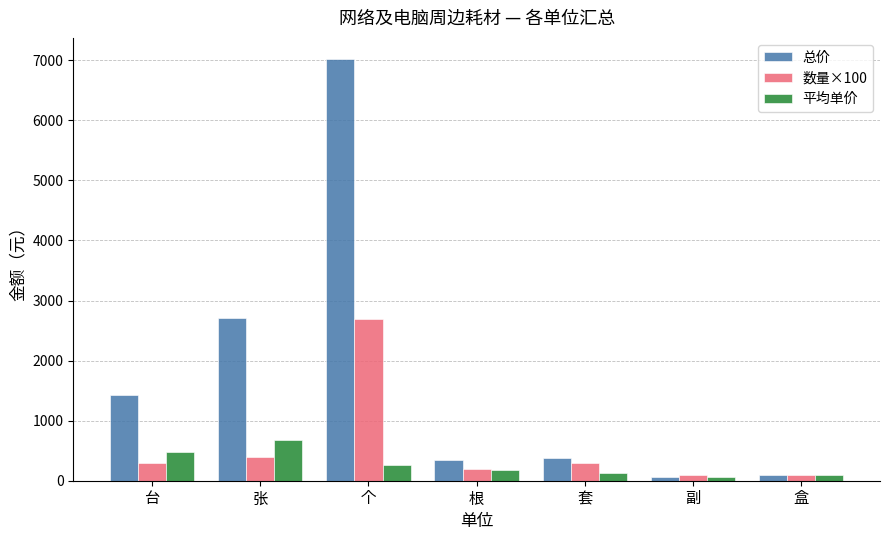

What is the difference between the 平均单价 values at 台 and 张?

199.6